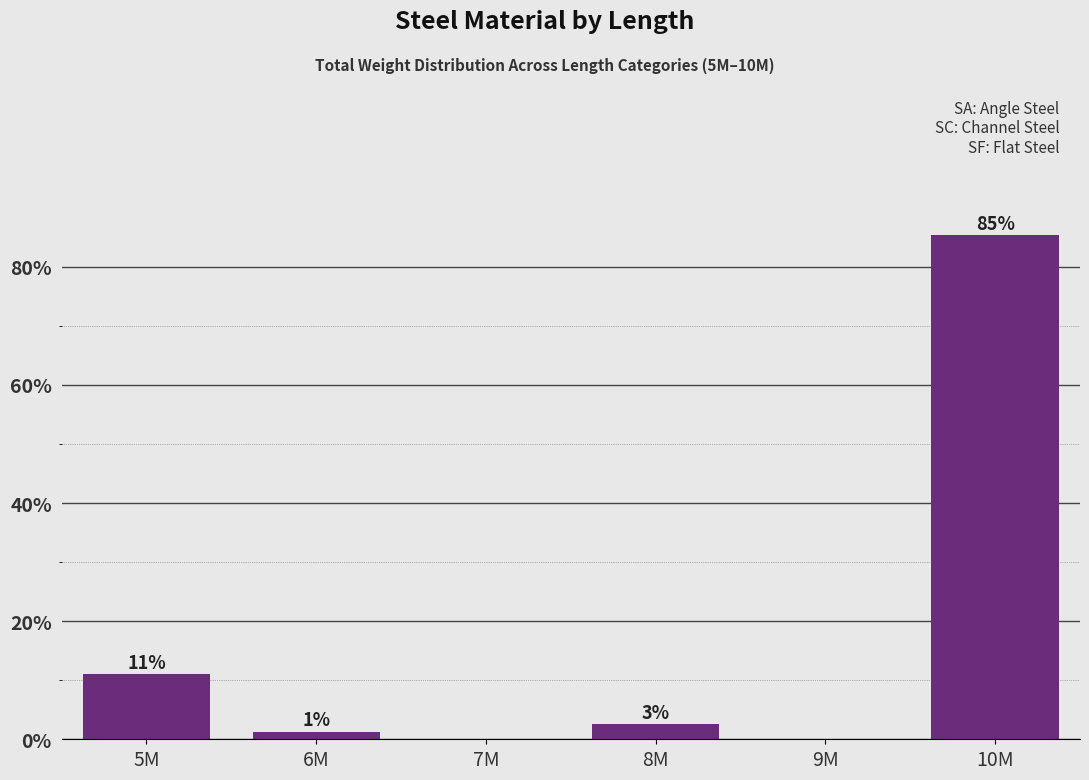

Is it true that the value at 8M is 2.5?

True